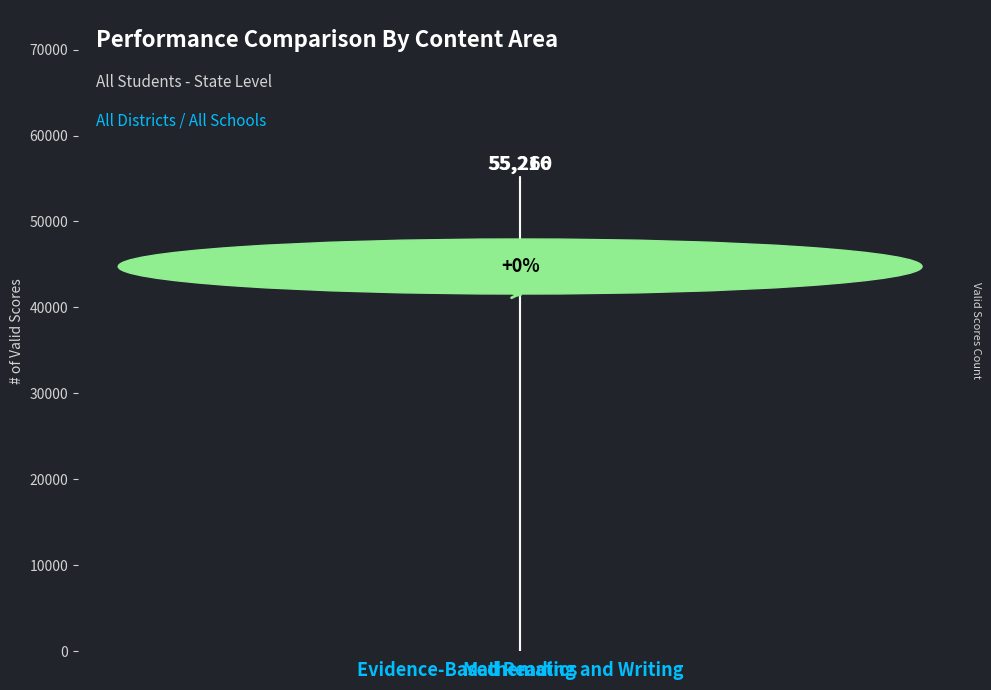

How many data points are less than 55260?

1